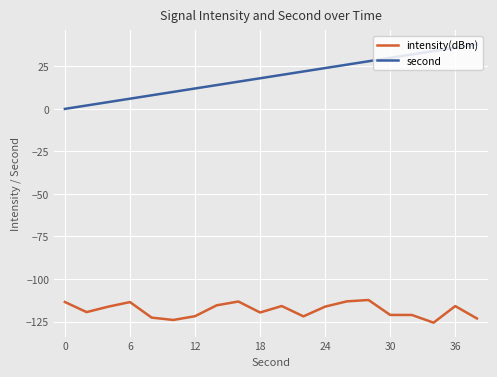

Rank the series by their maximum value, from lowest to highest.

intensity(dBm), second